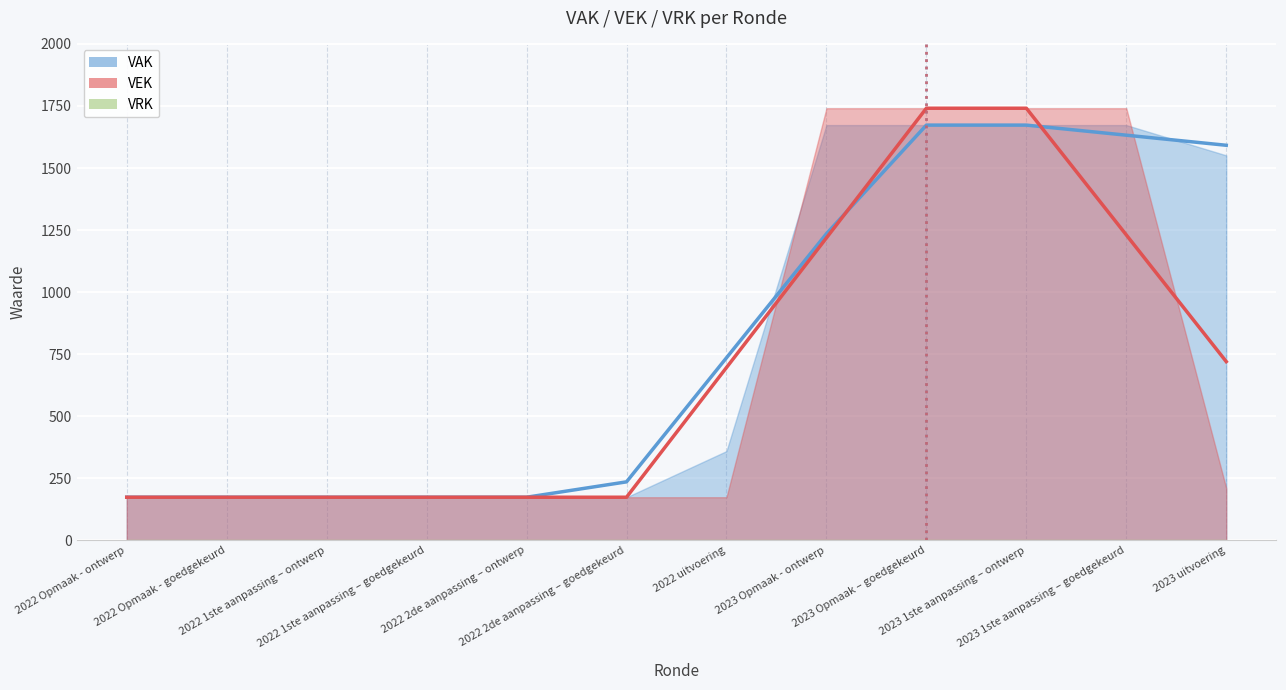

What is the sum of the VEK values at 2023 Opmaak – goedgekeurd and 2023 Opmaak - ontwerp?

3482